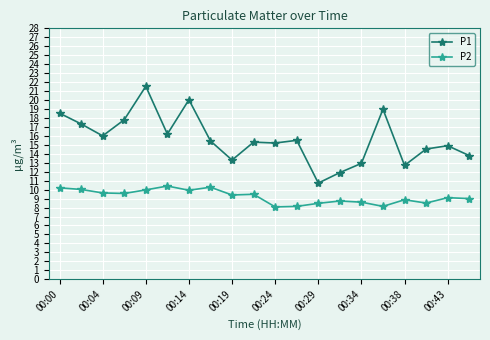

How many categories are shown in the chart?

20